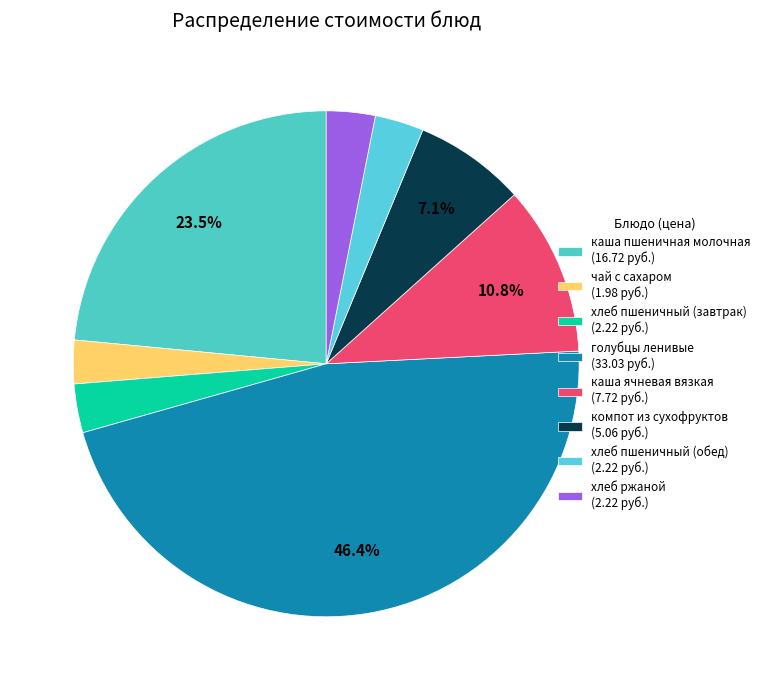

Count the number of slices in the pie.

8